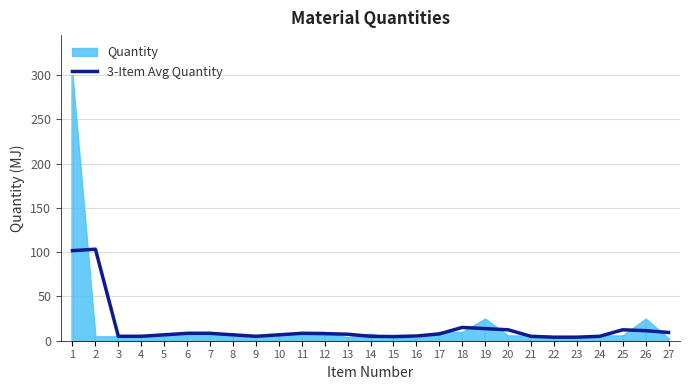

What is the greatest value displayed?

103.3